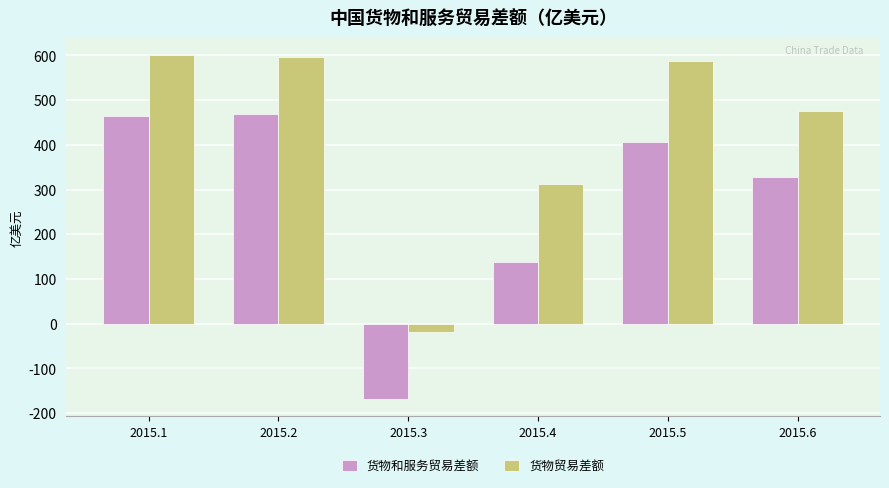

How many values in 货物和服务贸易差额 are below zero?

1